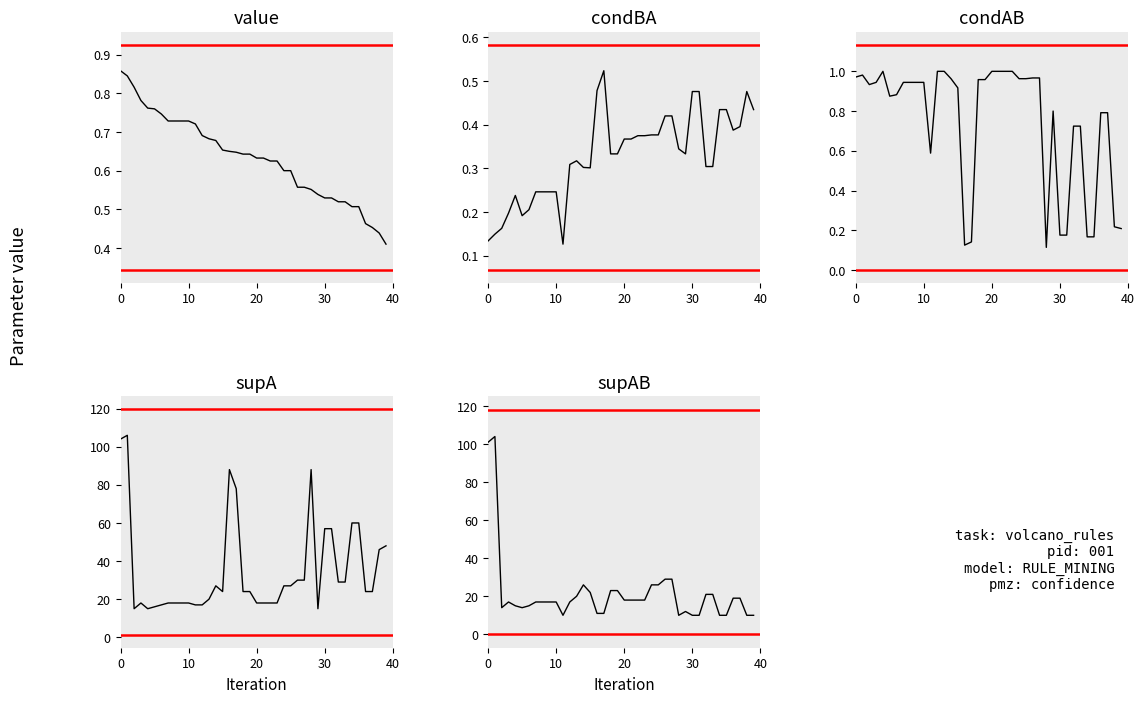

What is the lowest value of the supAB series?

10.0